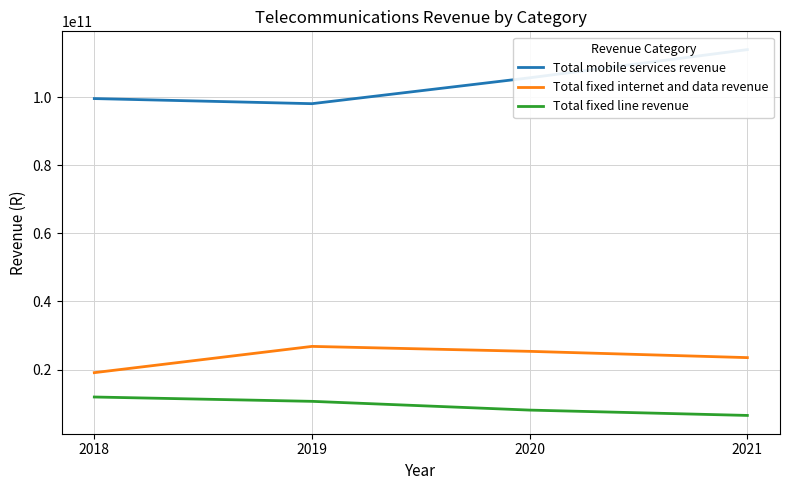

True or false: Total fixed line revenue and Total mobile services revenue intersect in this chart.

False